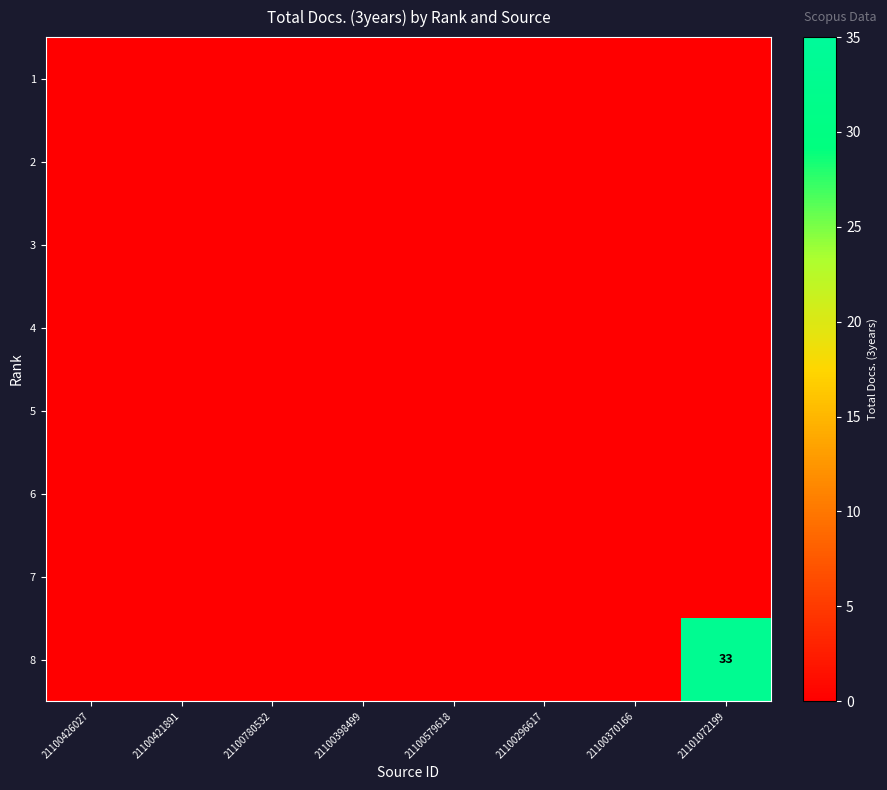

The 1 series shows 0 at 21100426027. True or false?

True